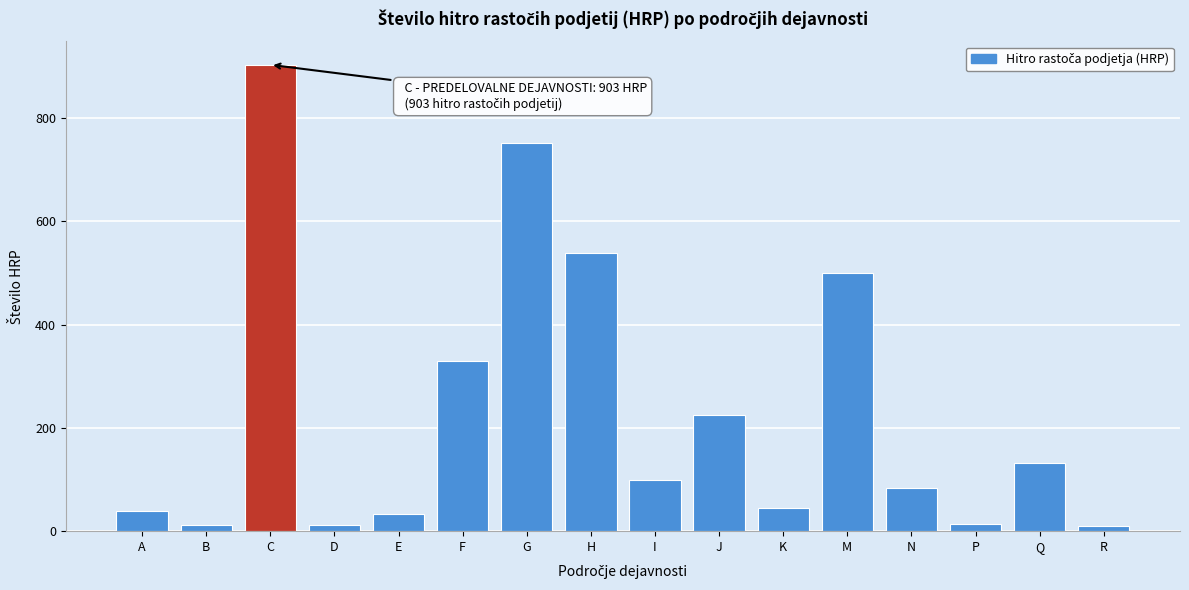

Which label corresponds to the largest value in the chart?

C